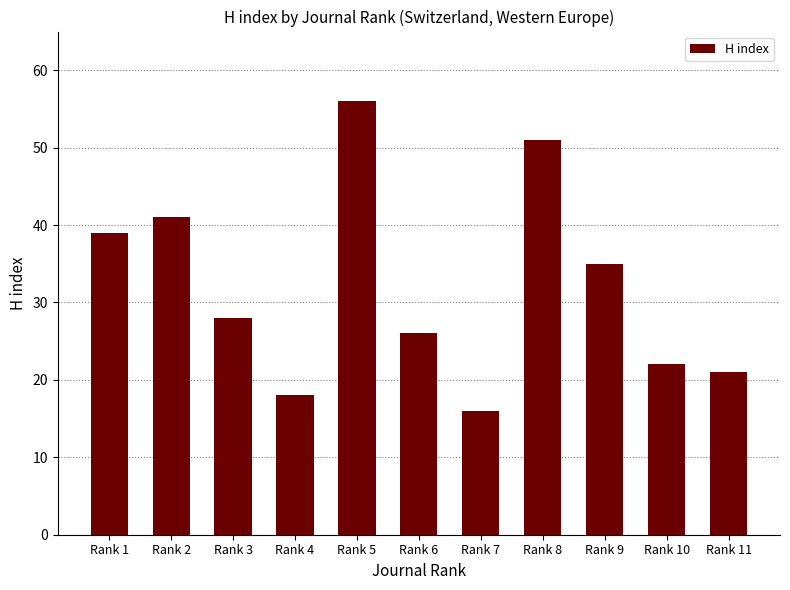

What is the minimum value shown in the chart?

16